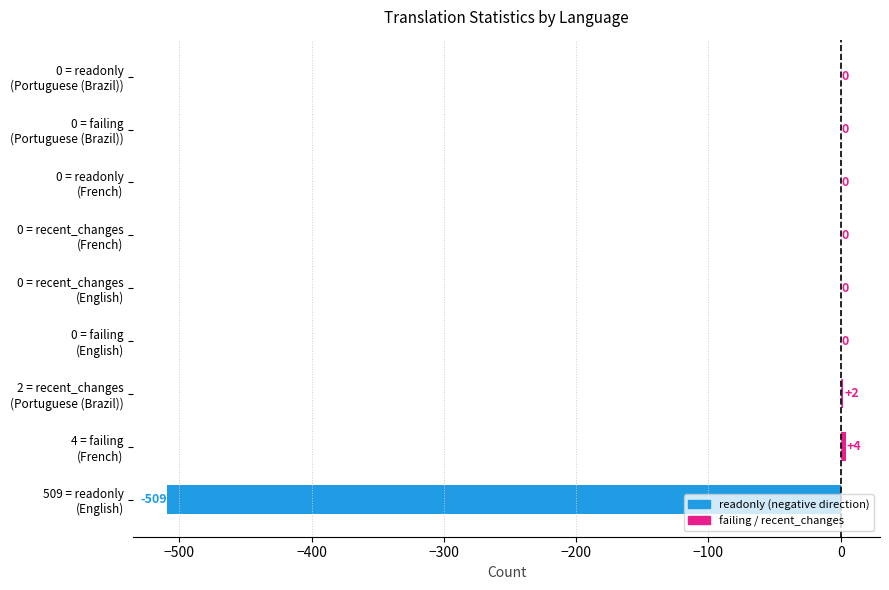

What is the sum of all values?

-503